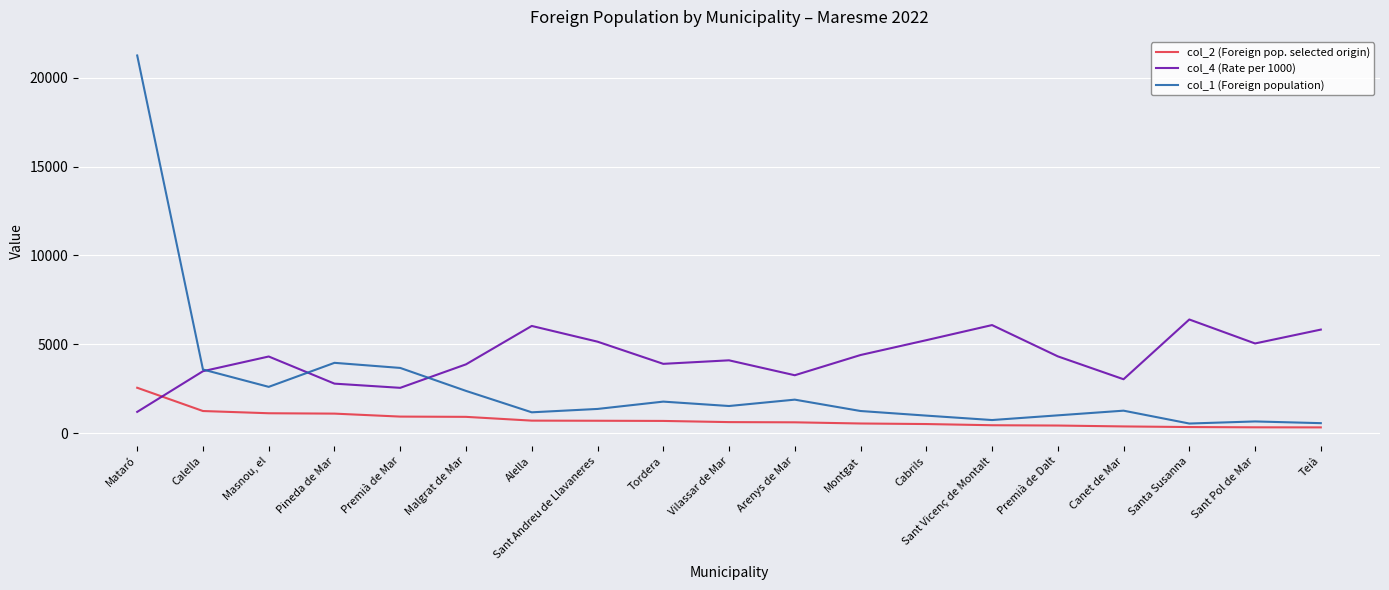

At which category does col_4 (Rate per 1000) reach its first local peak?

Masnou, el